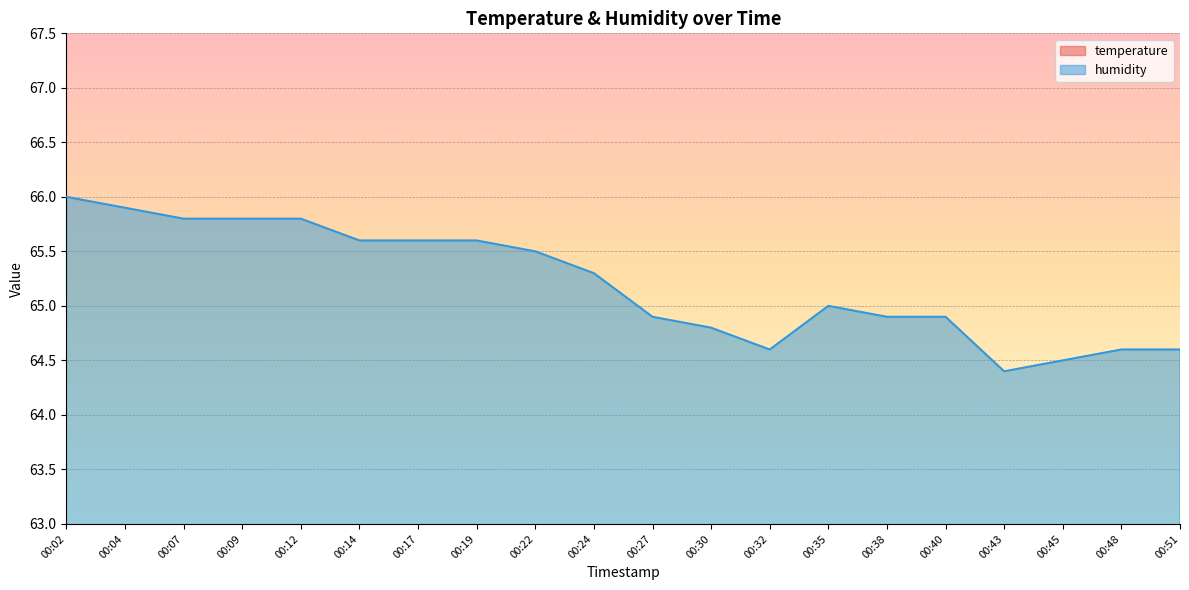

Which label corresponds to the largest value in the chart?

00:02